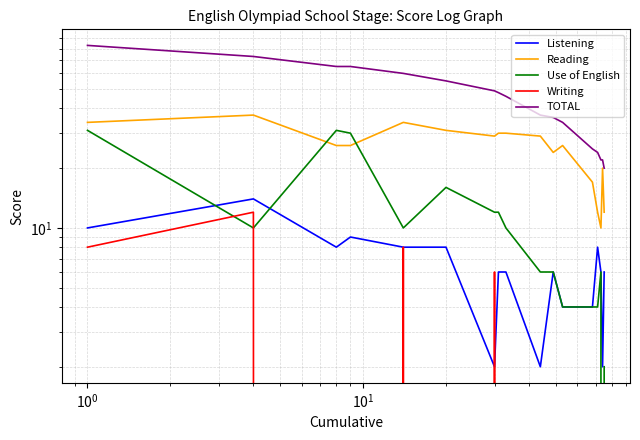

What is the average value of the TOTAL series?

45